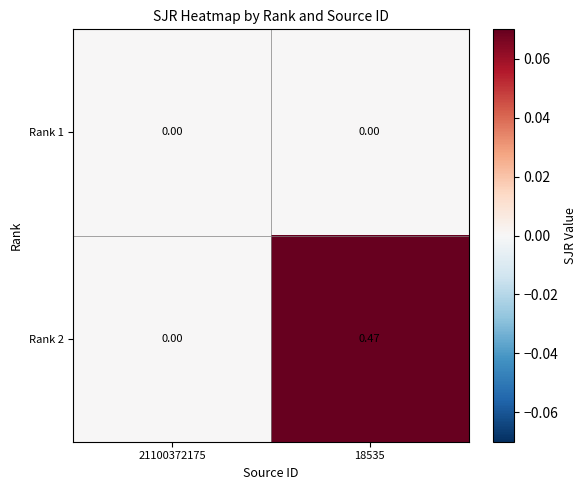

Reading left to right, list all the values displayed in this chart.

Rank 1: 21100372175=0.0	18535=0.0
Rank 2: 21100372175=0.0	18535=0.5